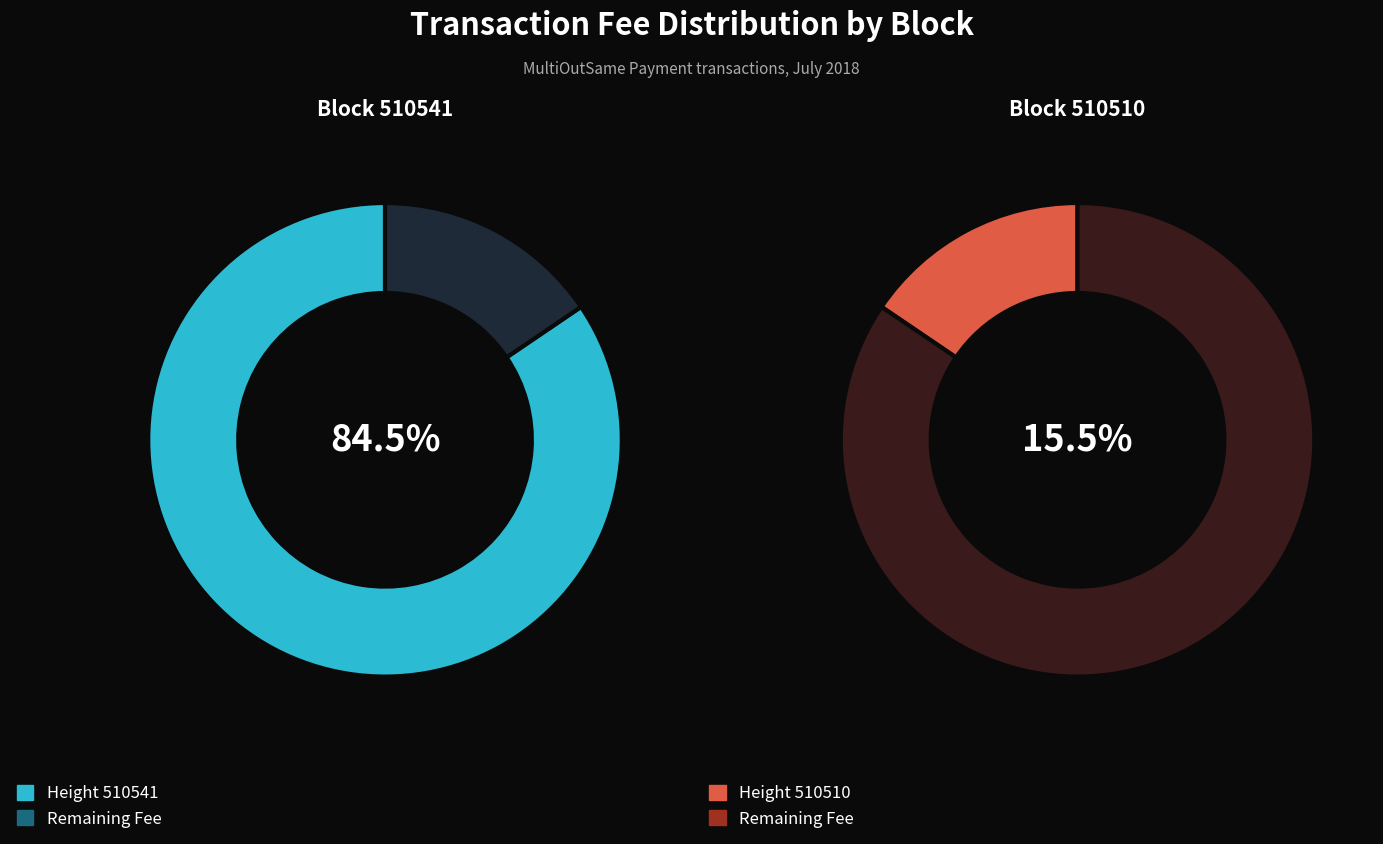

Combined, what portion of the pie is 510541 and 510510?

100.0%